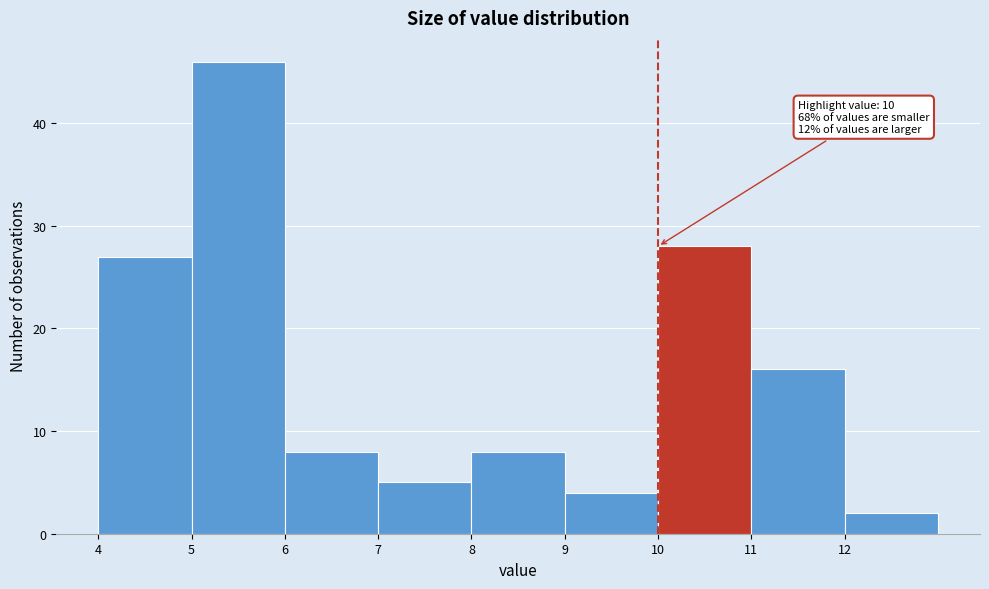

Over which range of the x-axis is the bar tallest?

5 to 6